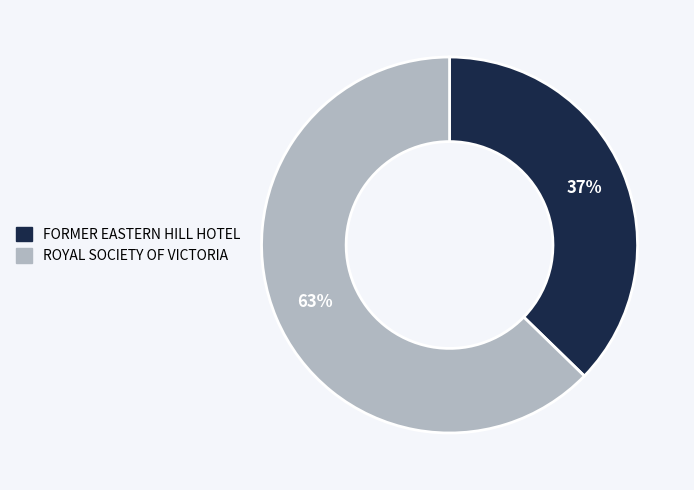

Do ROYAL SOCIETY OF VICTORIA and FORMER EASTERN HILL HOTEL together represent more than half of the pie?

Yes